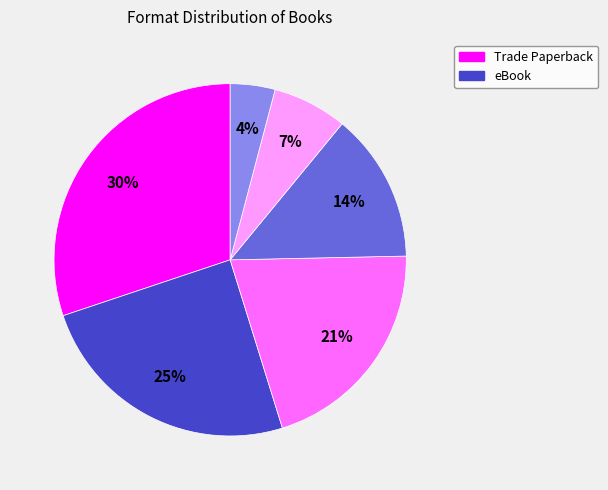

To the nearest percent, what is the average slice percentage?

17%